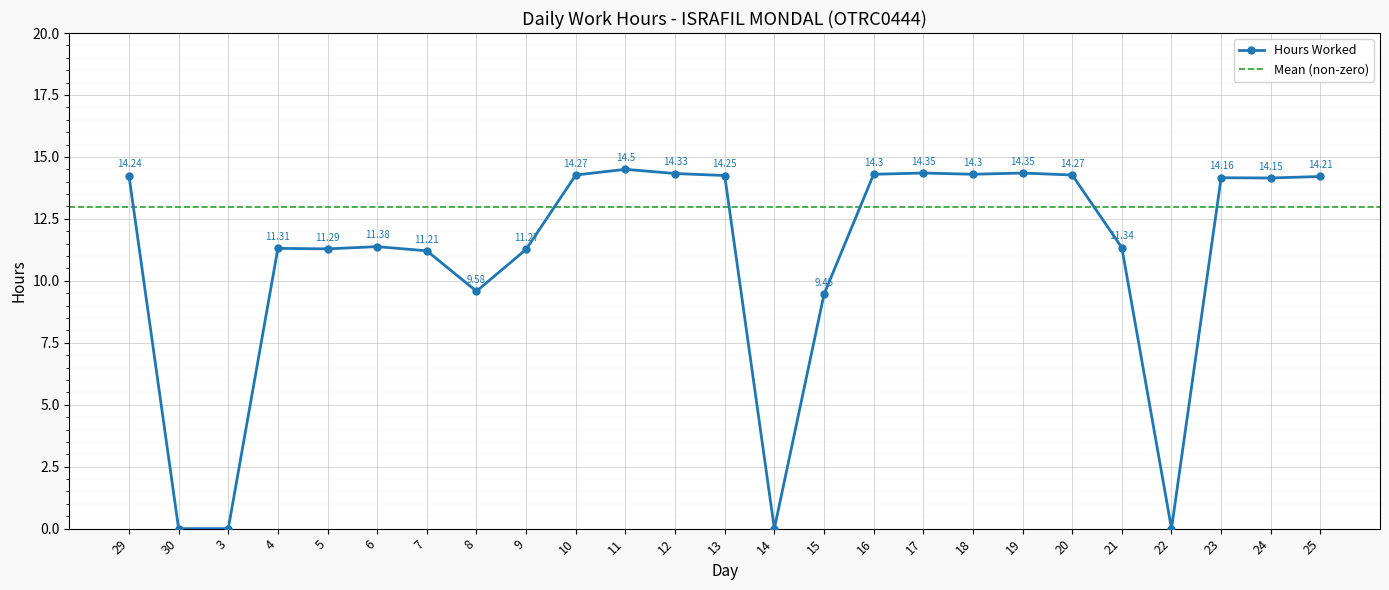

The value at 11 is 20.4. True or false?

False